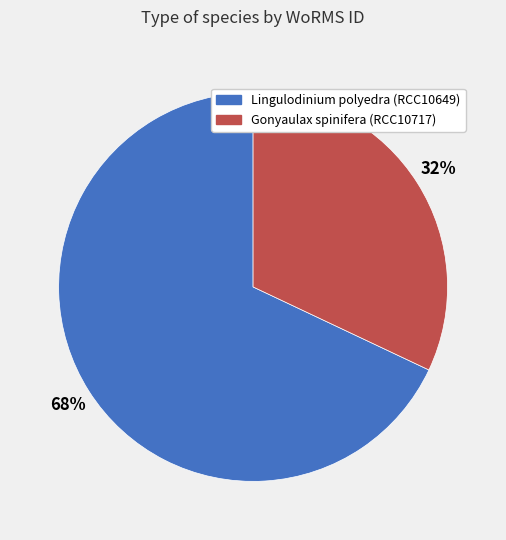

To the nearest percent, what portion does Lingulodinium polyedra (RCC10649) represent?

68%